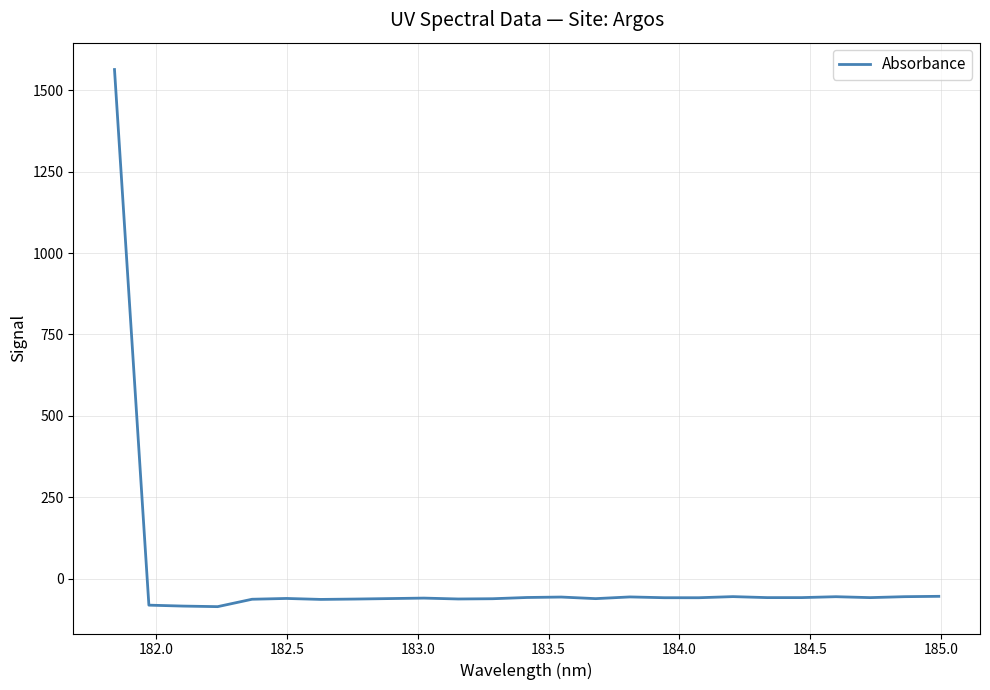

What is the smallest value displayed?

-85.5